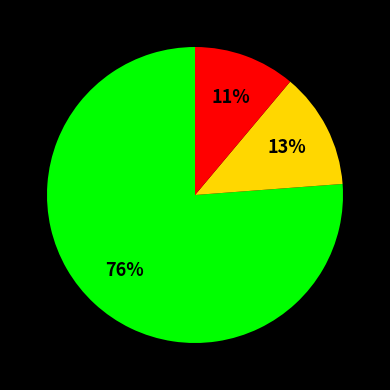

To the nearest percent, what is the average slice percentage?

33%